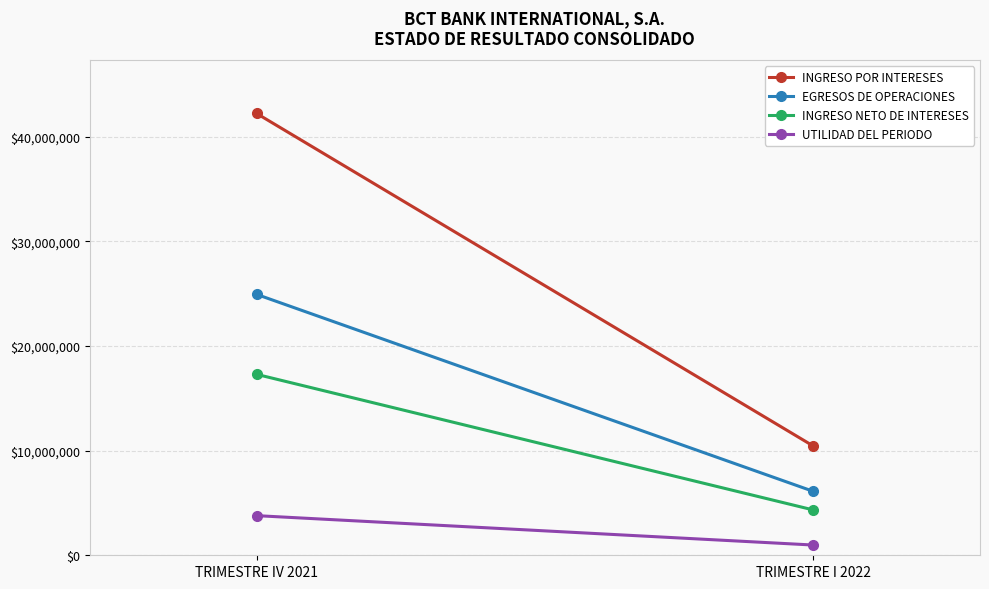

List the series in order of their overall mean, lowest first.

UTILIDAD DEL PERIODO, INGRESO NETO DE INTERESES, EGRESOS DE OPERACIONES, INGRESO POR INTERESES